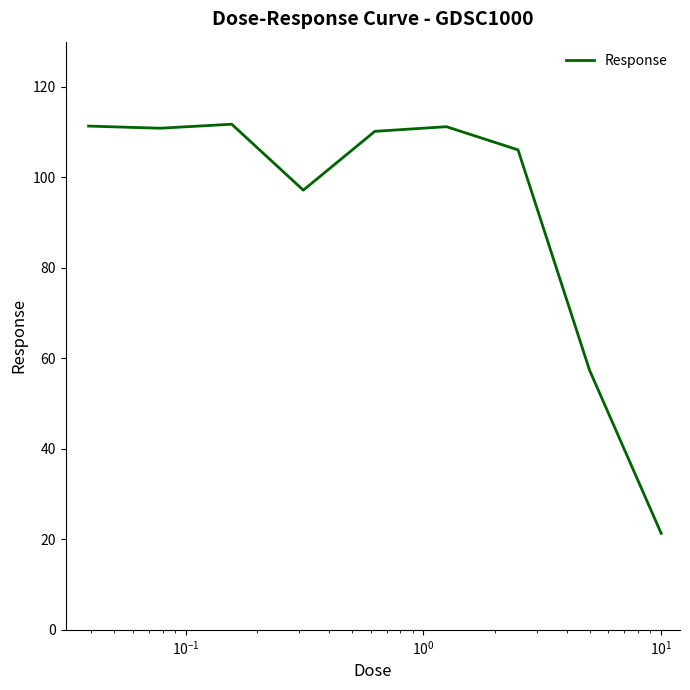

What is the maximum value shown in the chart?

111.8